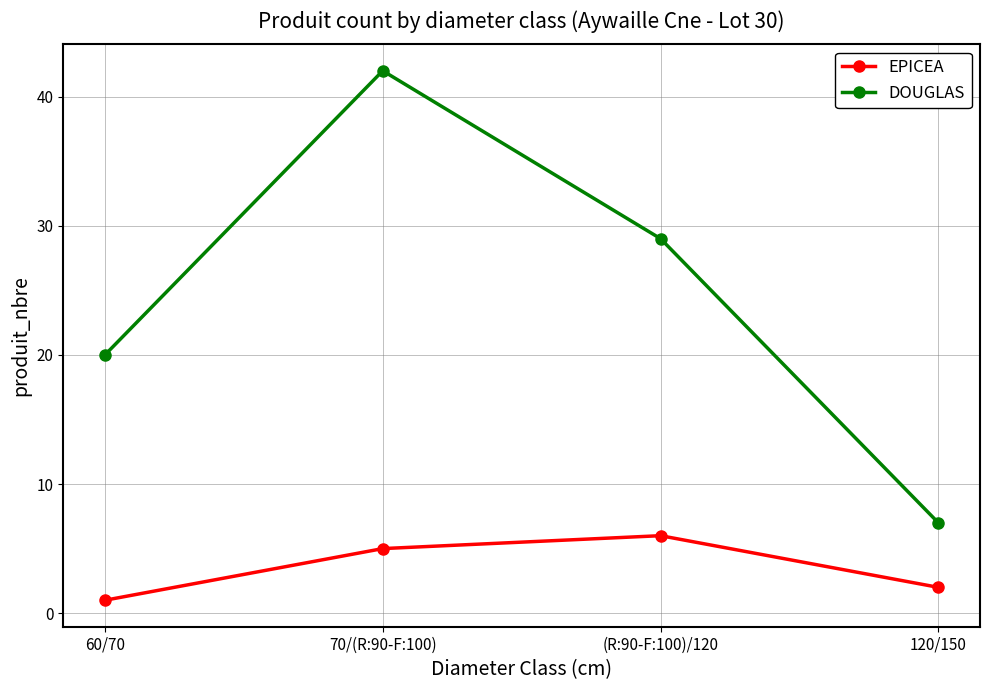

What is the difference between the DOUGLAS values at 60/70 and (R:90-F:100)/120?

9